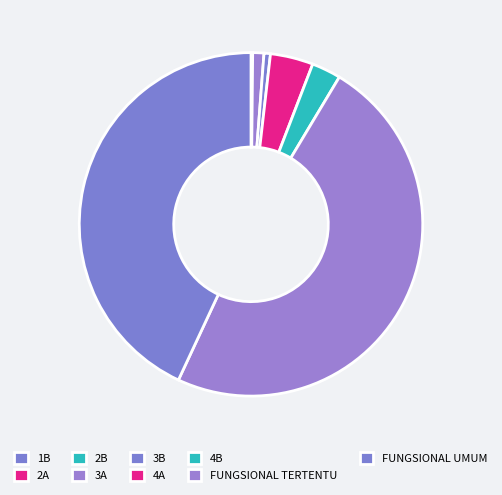

Which slice is the smallest?

1B